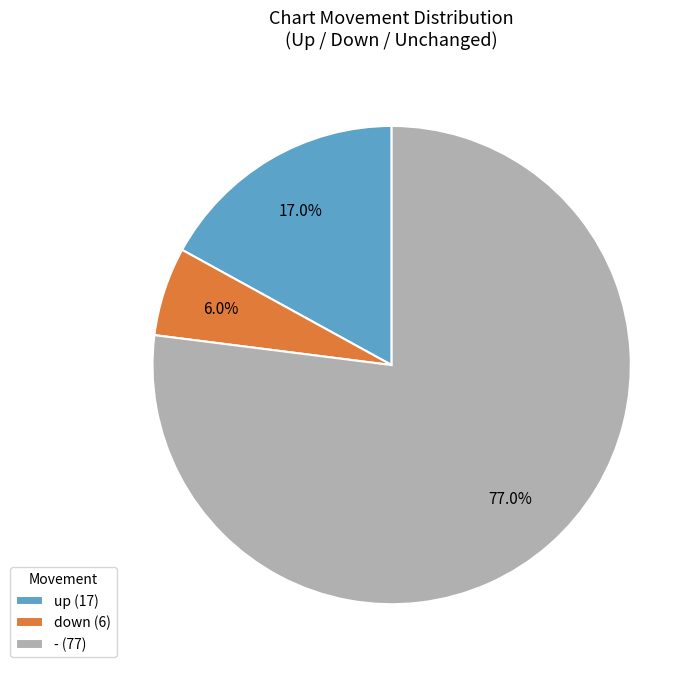

Does up represent more than half of the total?

No